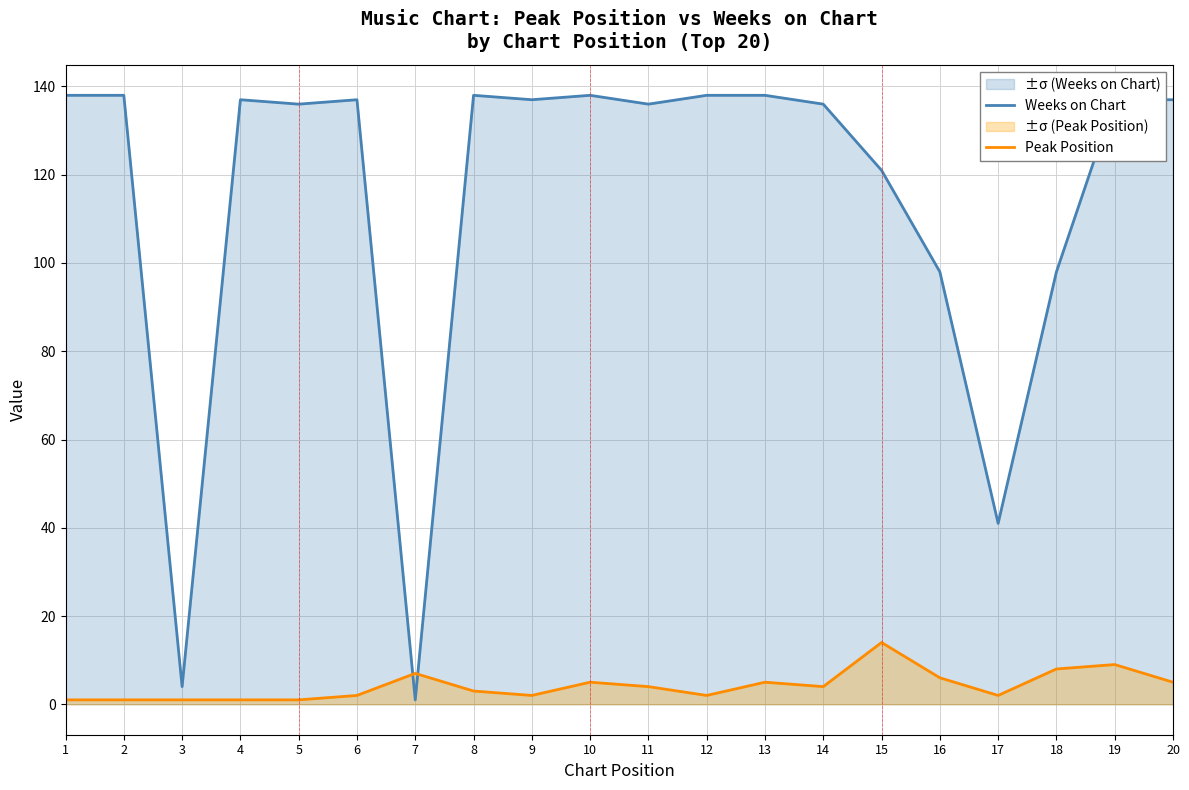

How many values in the Weeks on Chart series exceed 137?

6